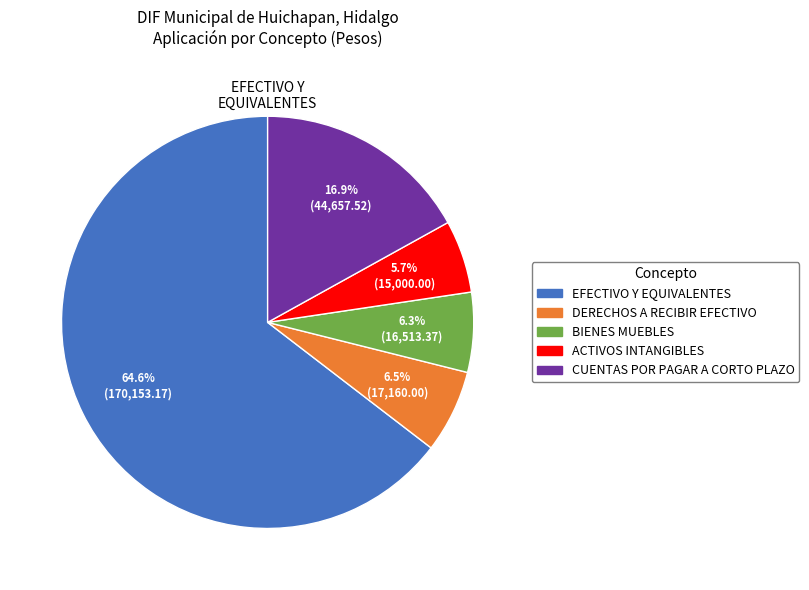

What is the largest slice in the pie chart?

EFECTIVO Y EQUIVALENTES